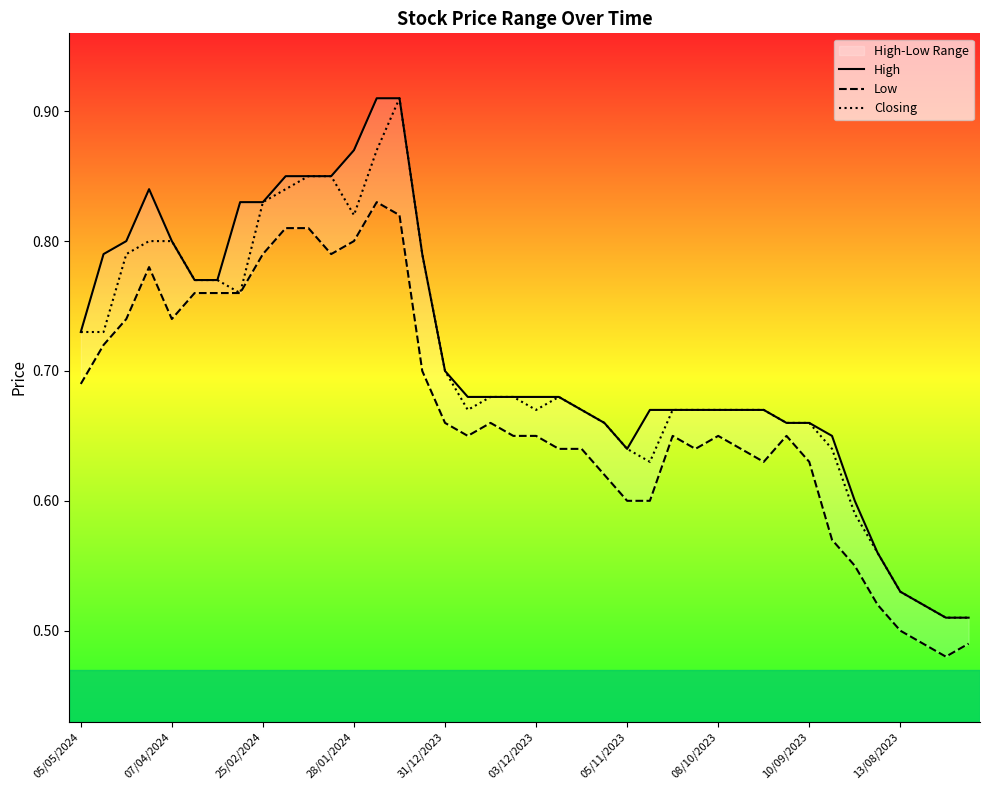

The value of Closing at 22 is 0.7. True or false?

True